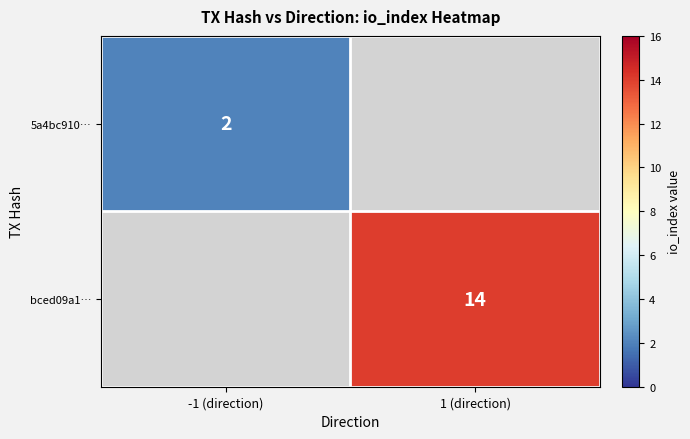

The value of 5a4bc910… at -1 (direction) is 3. True or false?

False